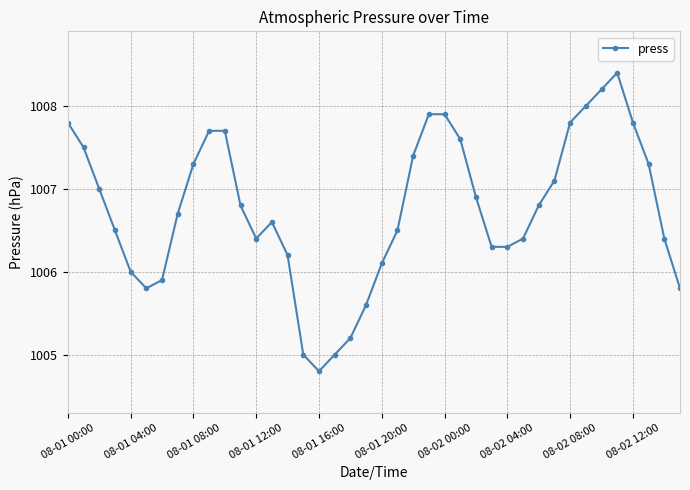

What is the average value?

1006.8